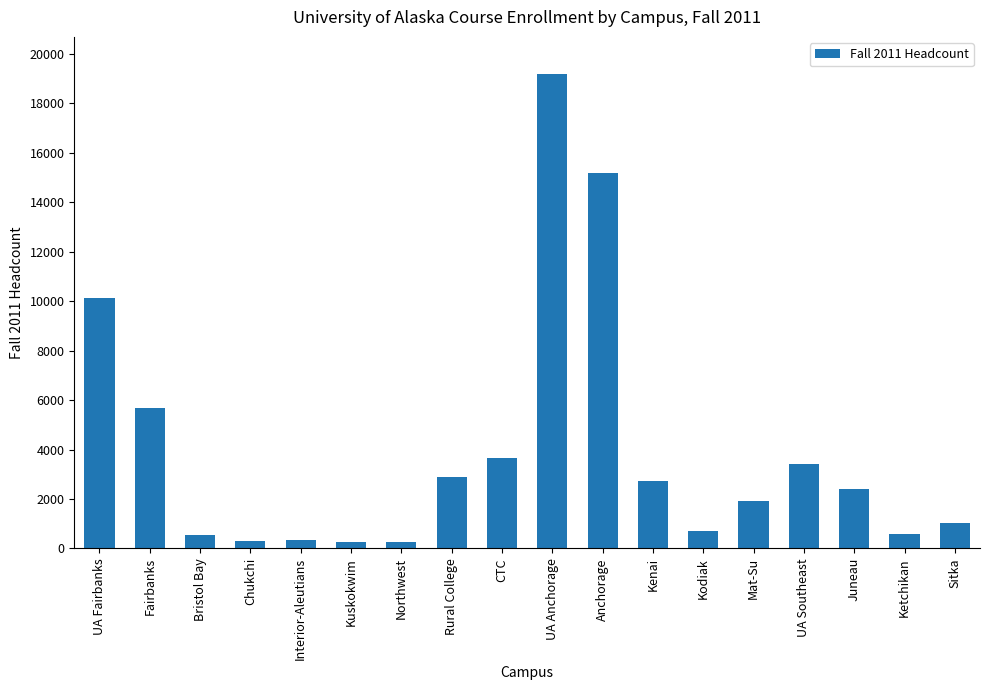

Are the bars horizontal?

No